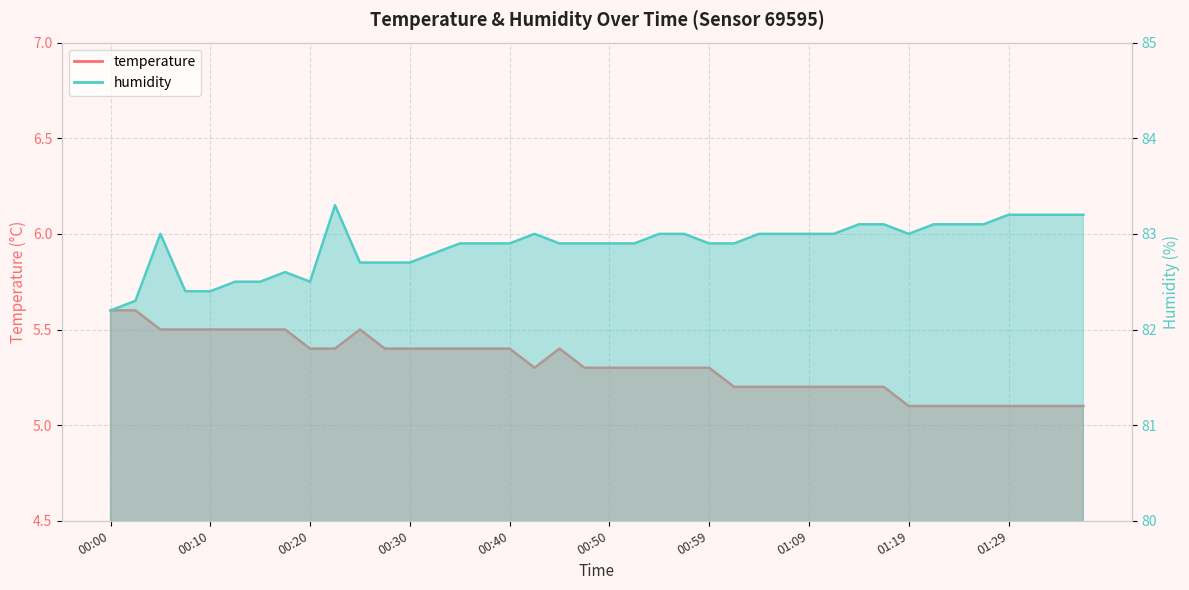

True or false: temperature and humidity intersect in this chart.

False